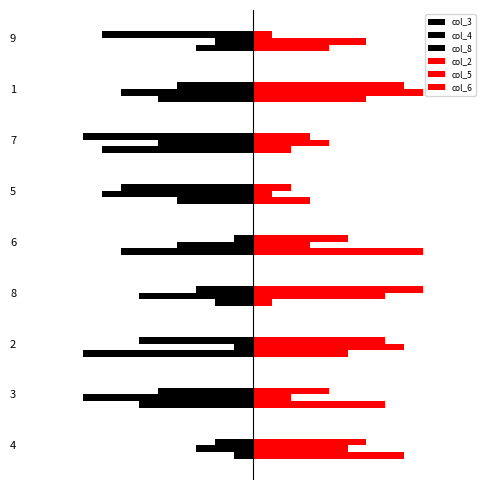

Which label corresponds to the smallest value in the chart?

2